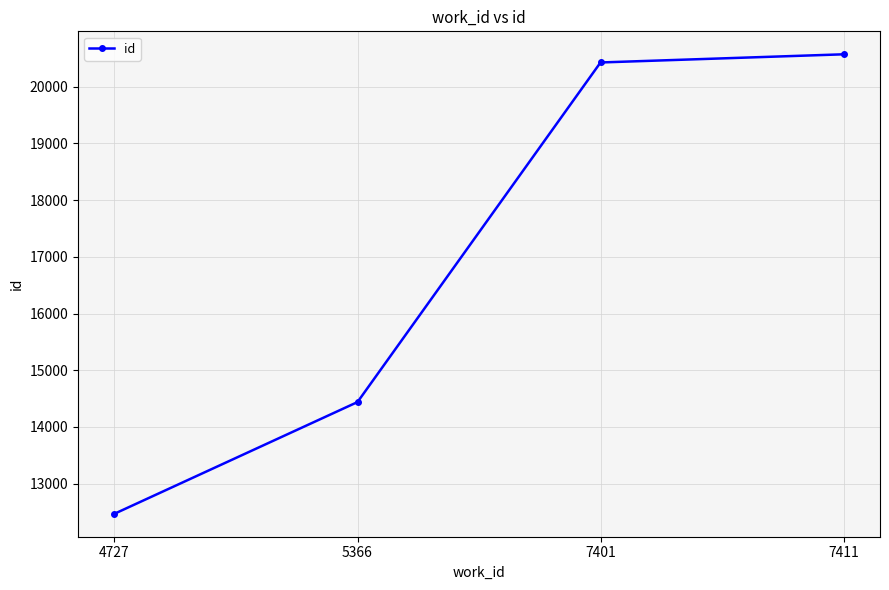

Is this an area chart (filled region under the line)?

No